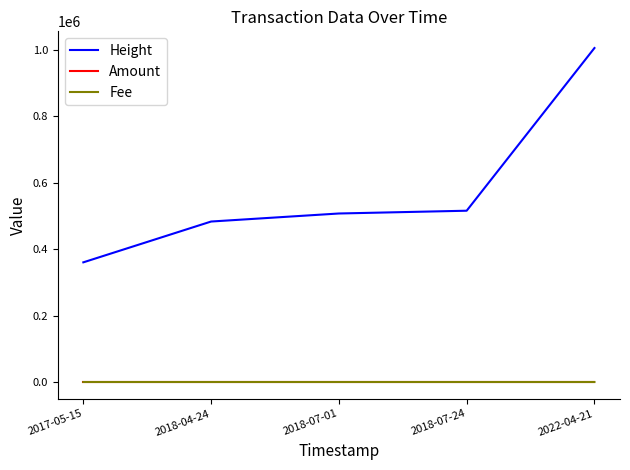

Which series has the widest spread of values?

Height